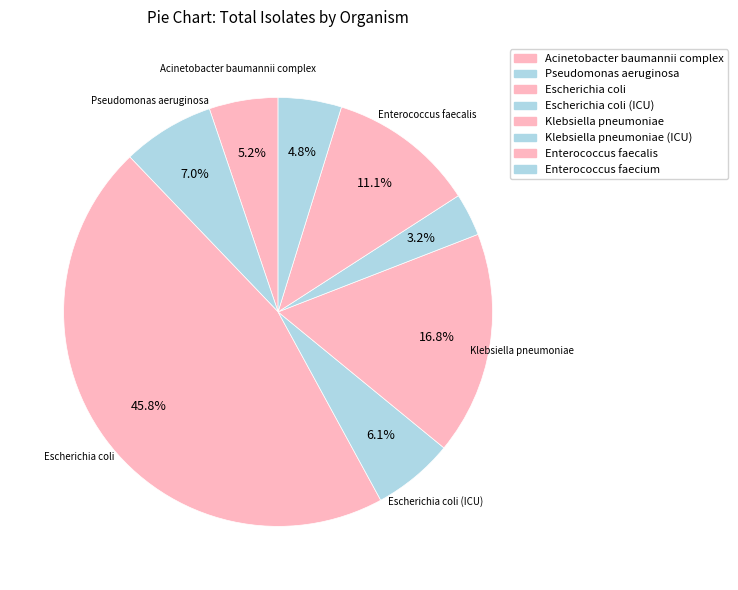

To the nearest percent, what is the difference between the largest and smallest slice percentages?

43%